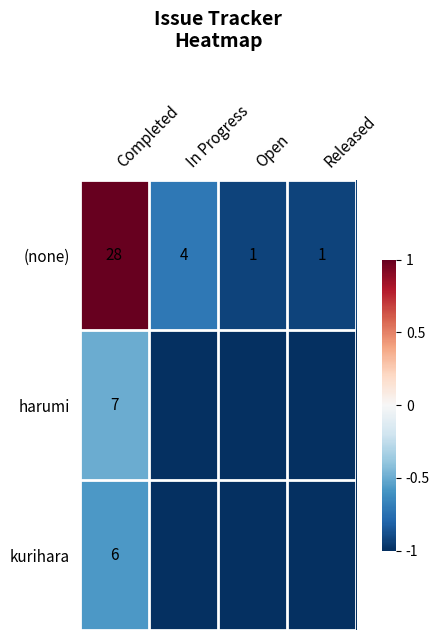

Where does the (none) series first go above 4?

Completed